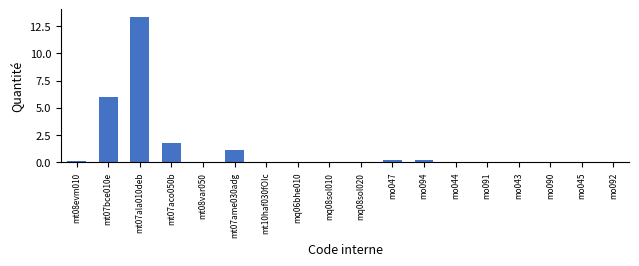

Which label corresponds to the largest value in the chart?

mt07ala010deb